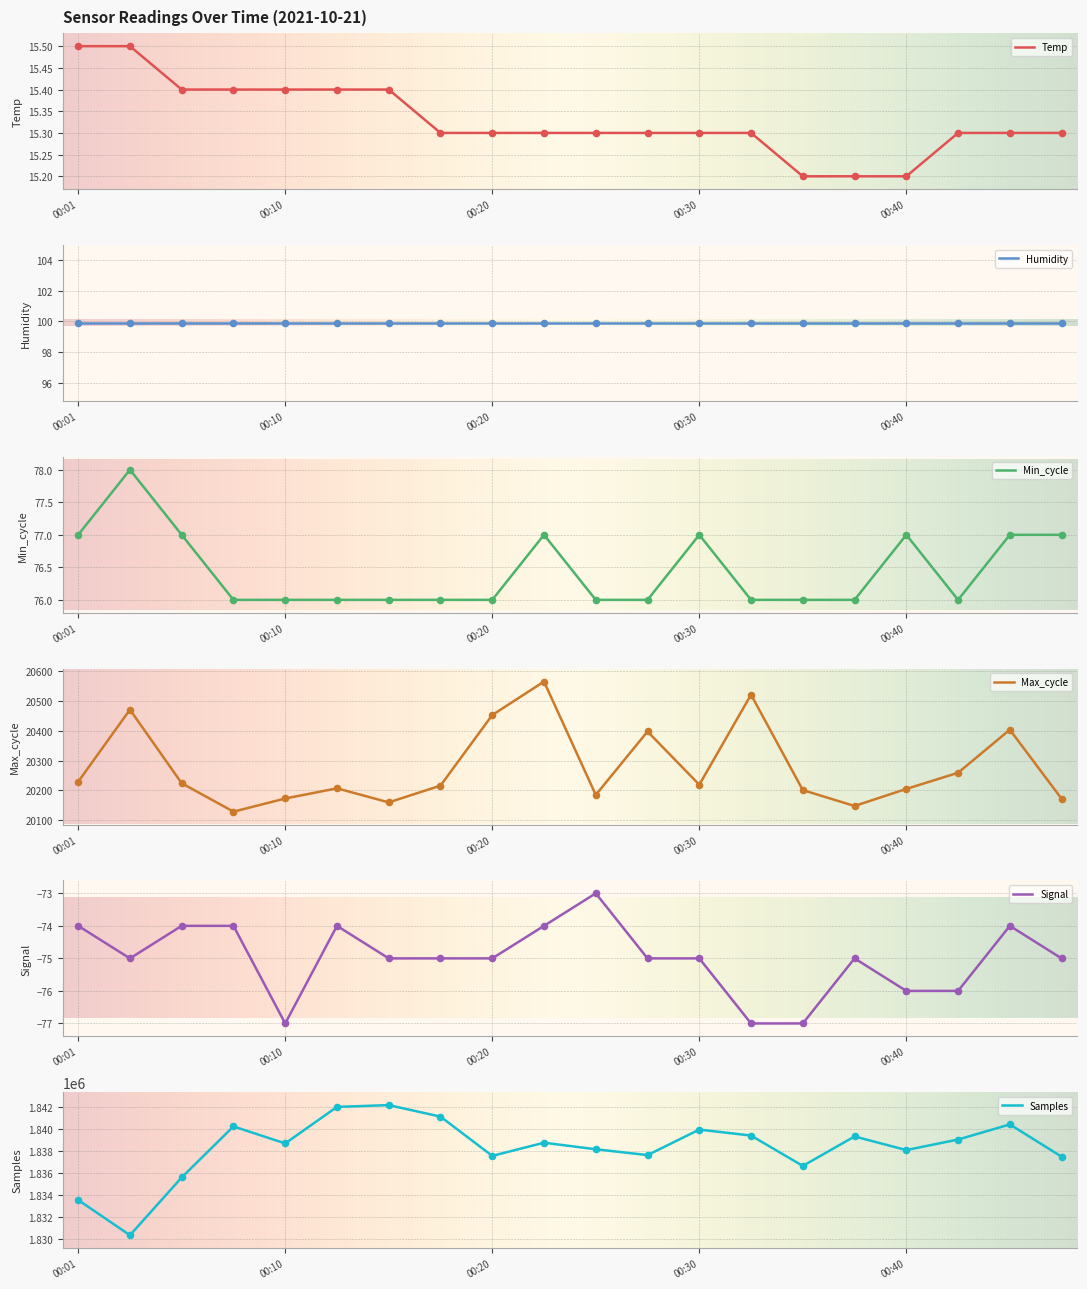

Is the value of Signal at 00:08 greater than the value of Max_cycle at 00:01?

No